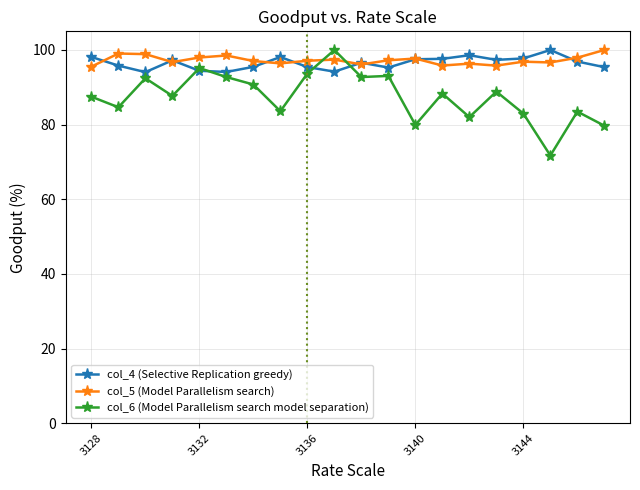

What is the value of the col_6 (Model Parallelism search model separation) point at the 20th from the left?

79.7